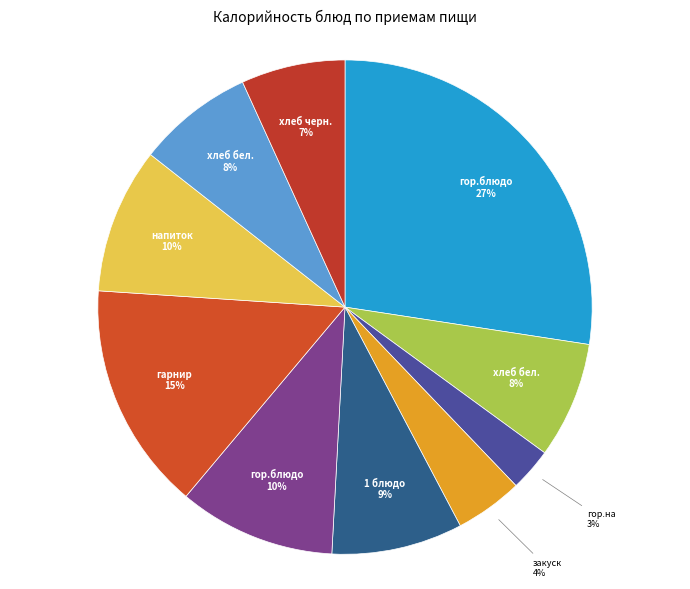

To the nearest percent, what is the average slice percentage?

10%